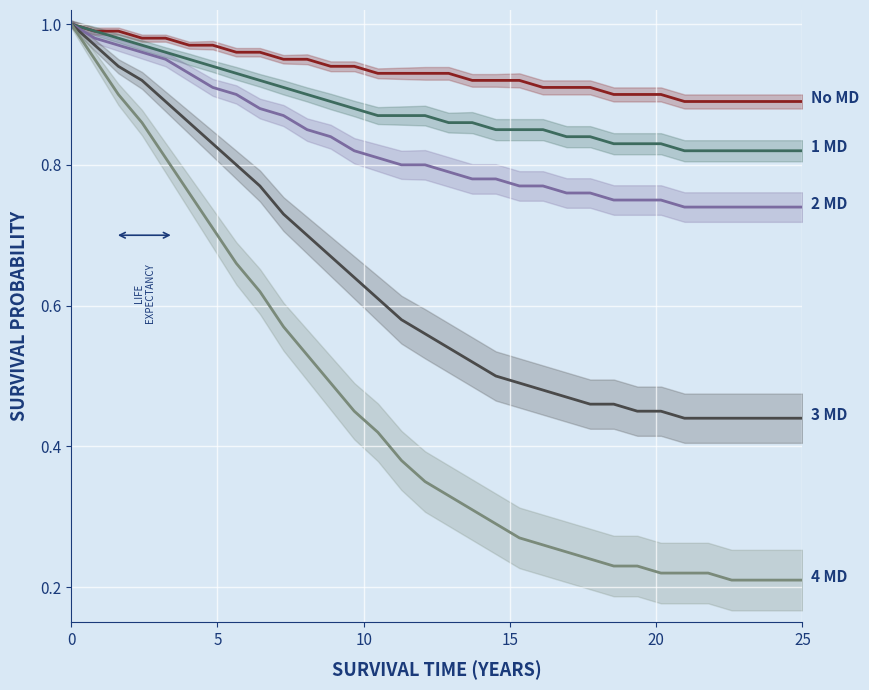

True or false: 1 MD and 2 MD intersect in this chart.

False